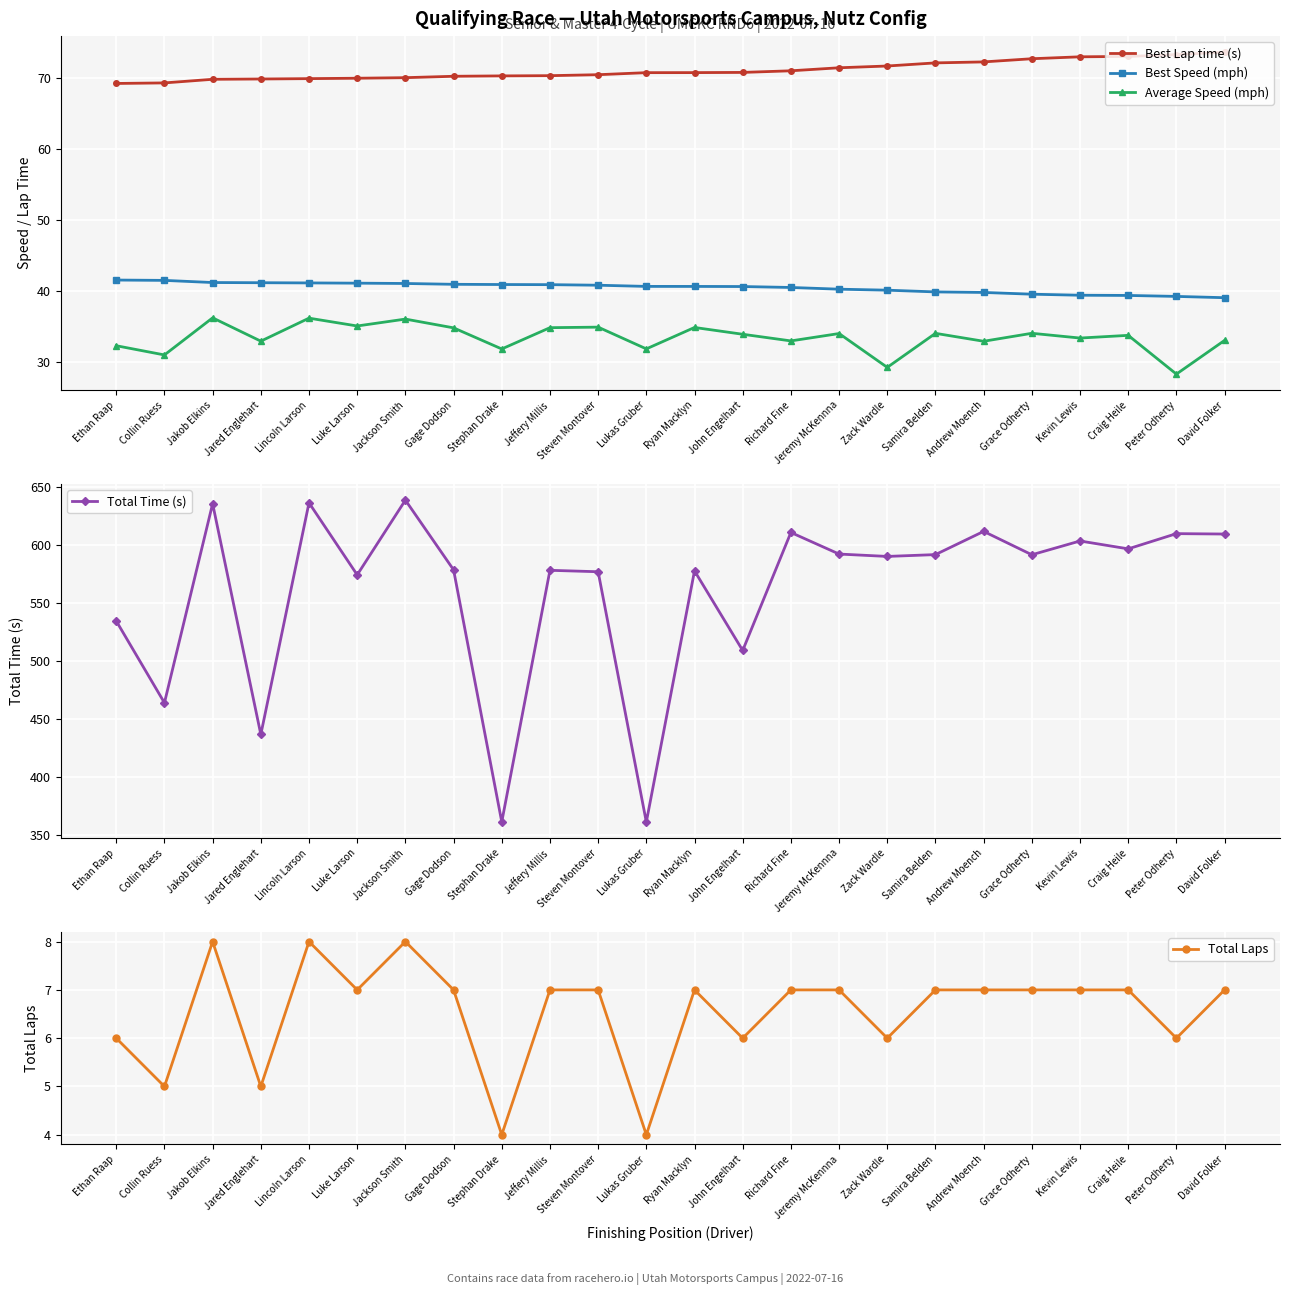

What is the difference between the highest and lowest values at Samira Belden?

584.4